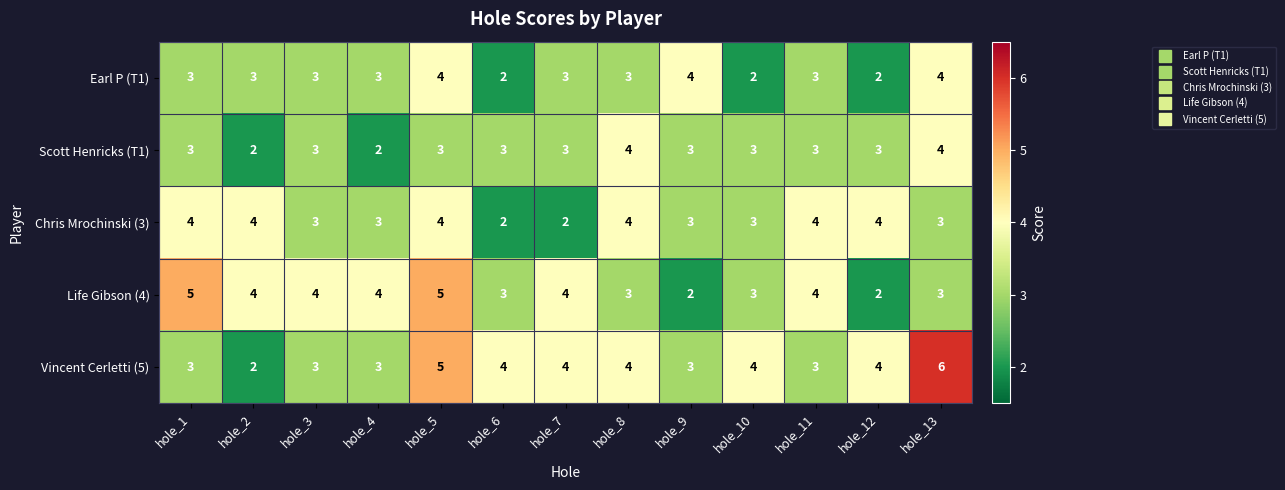

The Chris Mrochinski (3) series shows 4 at hole_11. True or false?

True